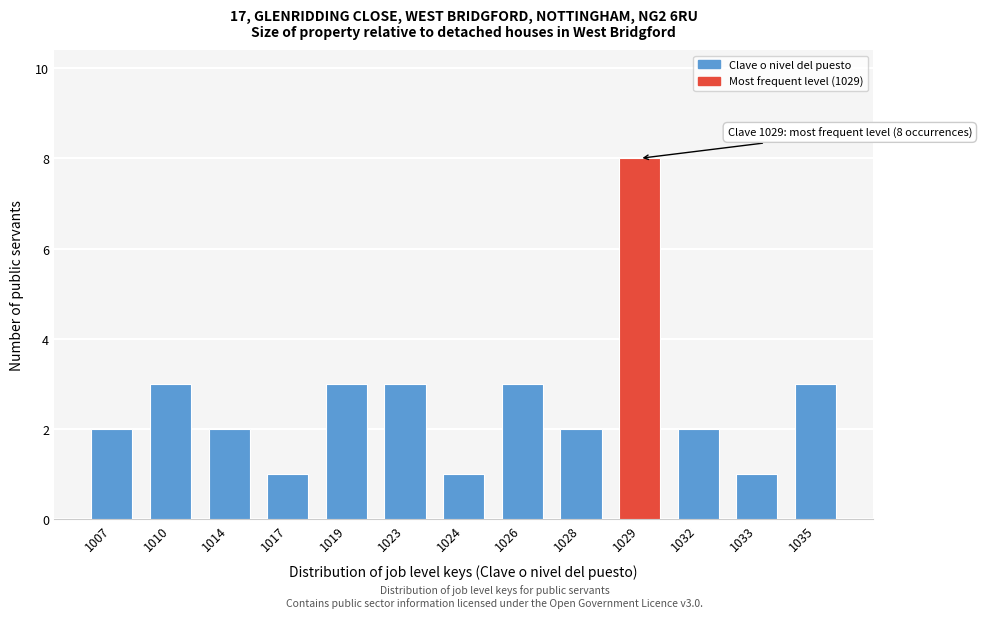

Reading right to left, transcribe all the data shown in this chart.

3	1	2	8	2	3	1	3	3	1	2	3	2